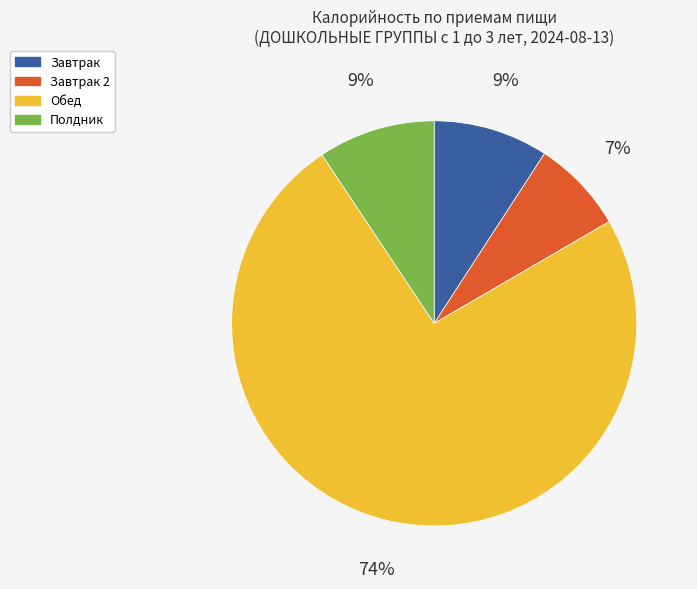

To the nearest percent, what is the average slice percentage?

25%